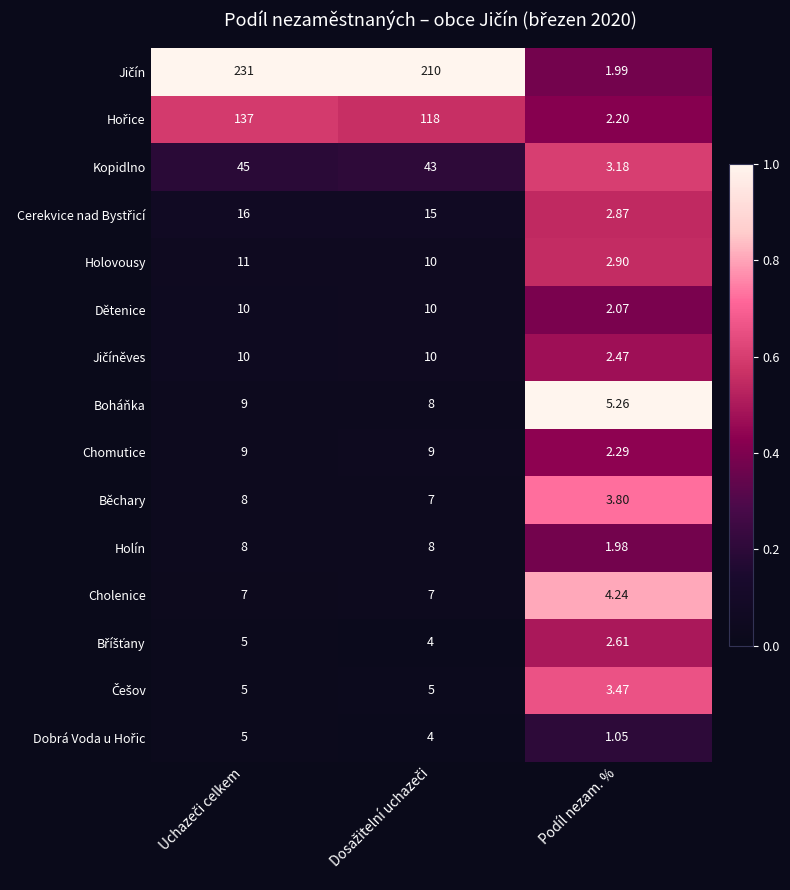

Which label corresponds to the smallest value in the chart?

Podíl nezam. %